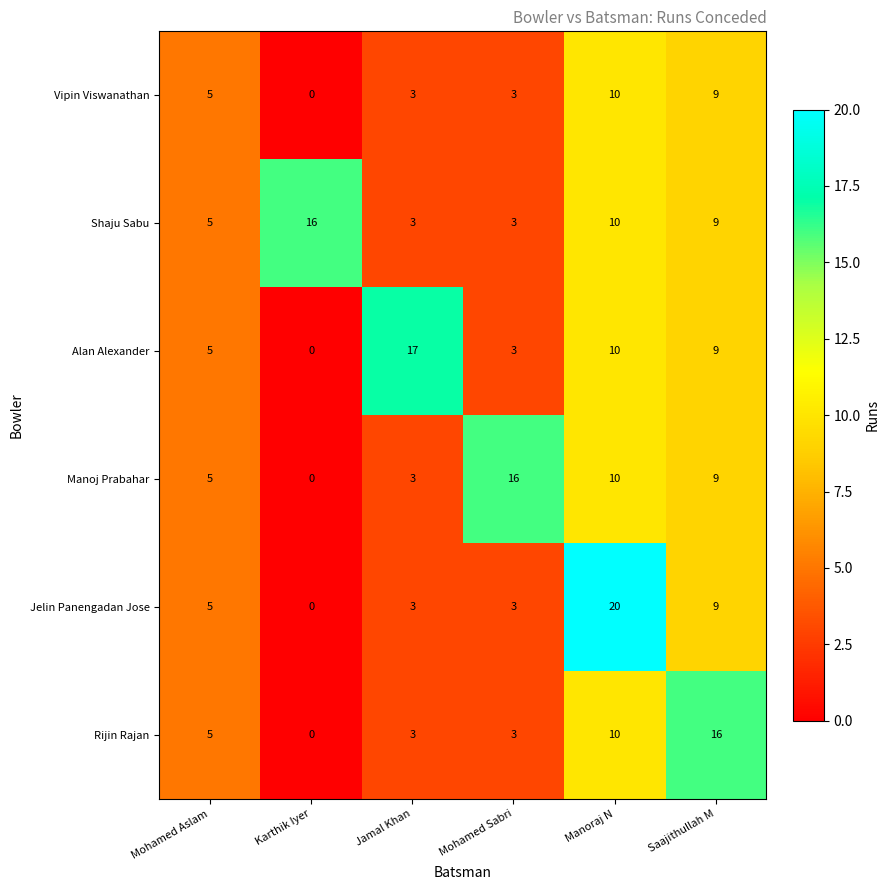

How many data points in Alan Alexander are less than 9?

3